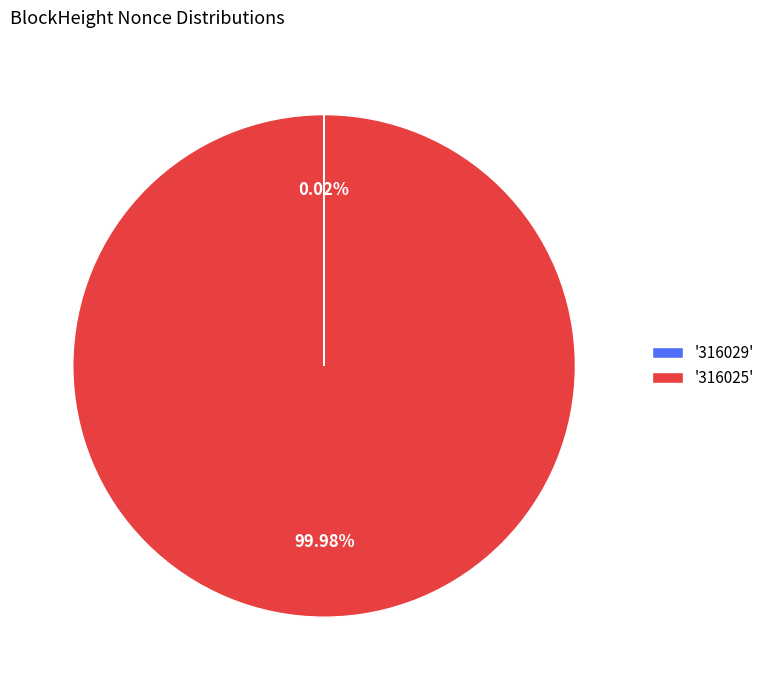

Is there a majority slice in this chart?

Yes